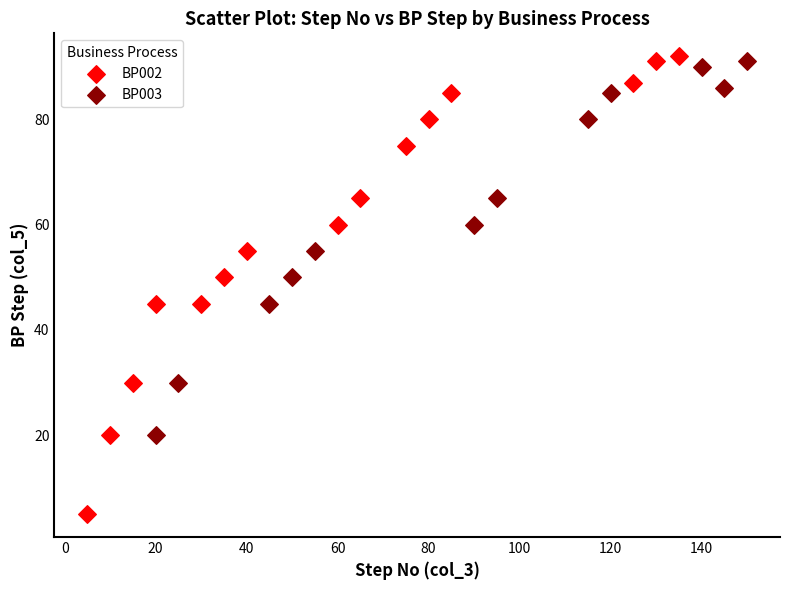

Which series contains the lowest Y value?

BP002